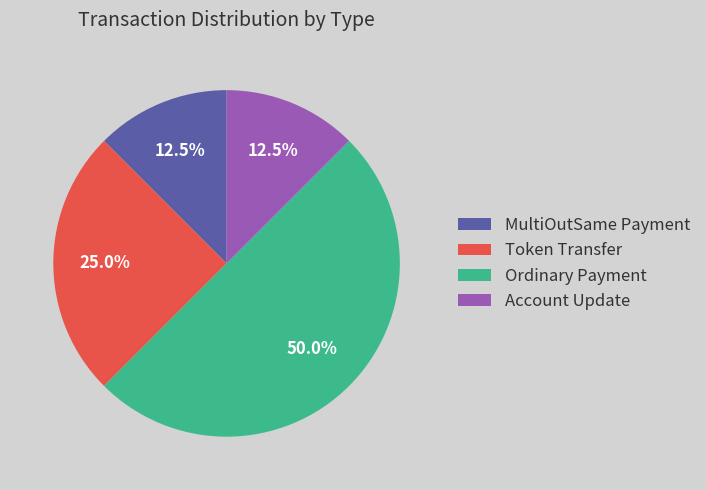

What percentage is NOT represented by Token Transfer?

75.0%